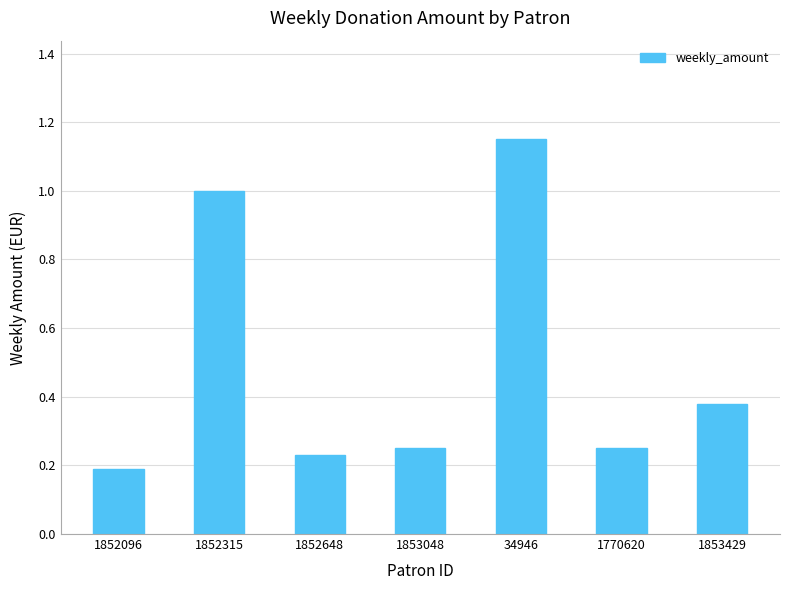

The chart shows a value of 0.4 at 1770620. True or false?

False